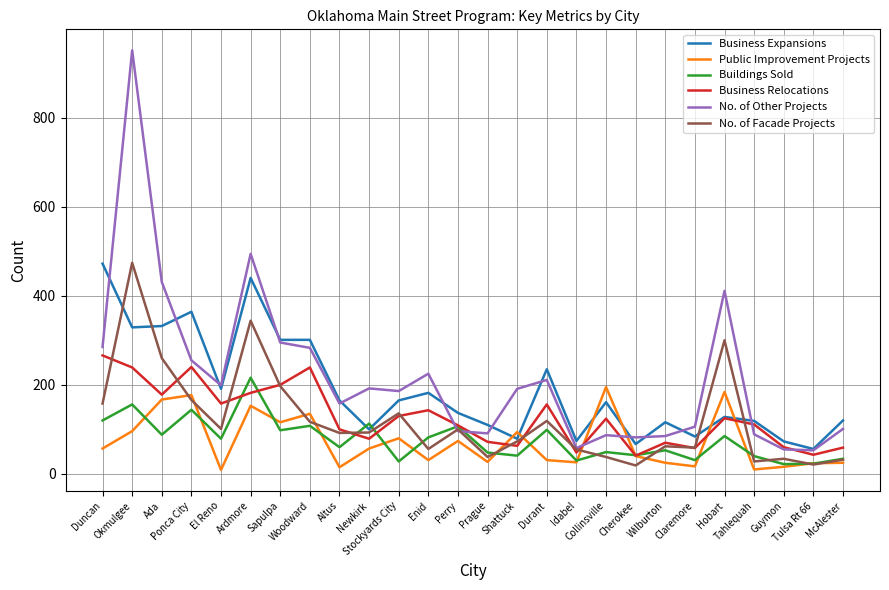

Which series has the largest range (max minus min)?

No. of Other Projects